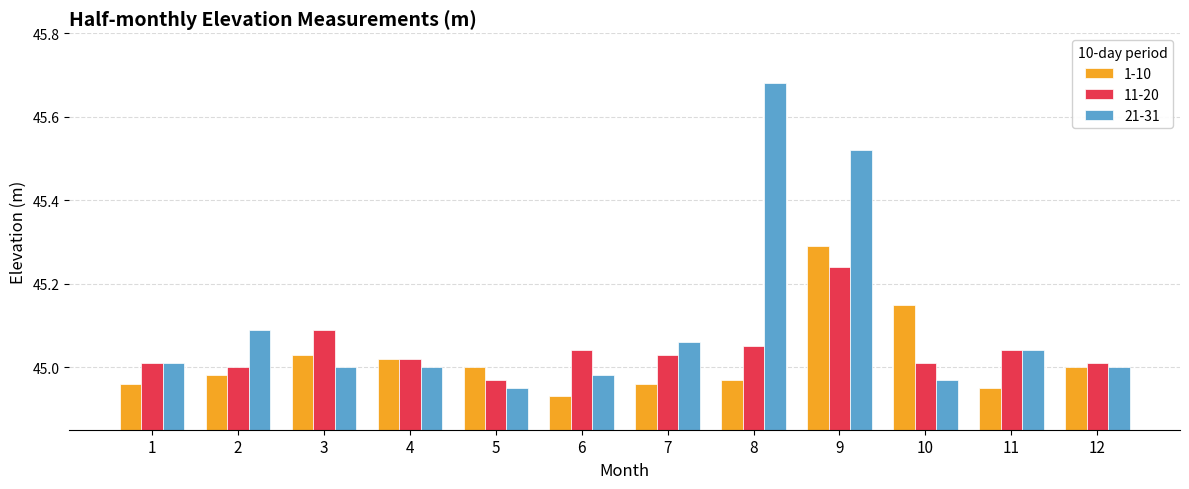

What is the spread (max minus min) of values at 6?

0.1